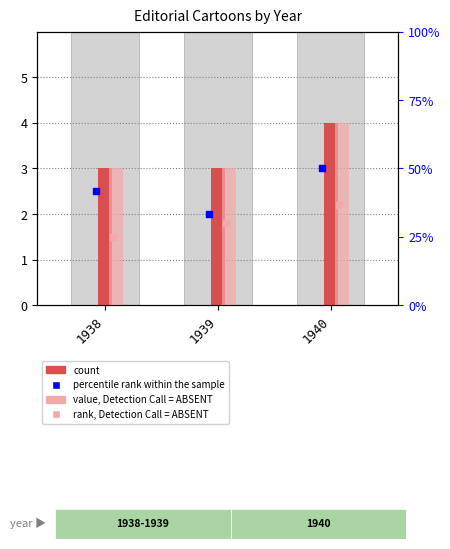

At how many categories does at least one series exceed 2?

3